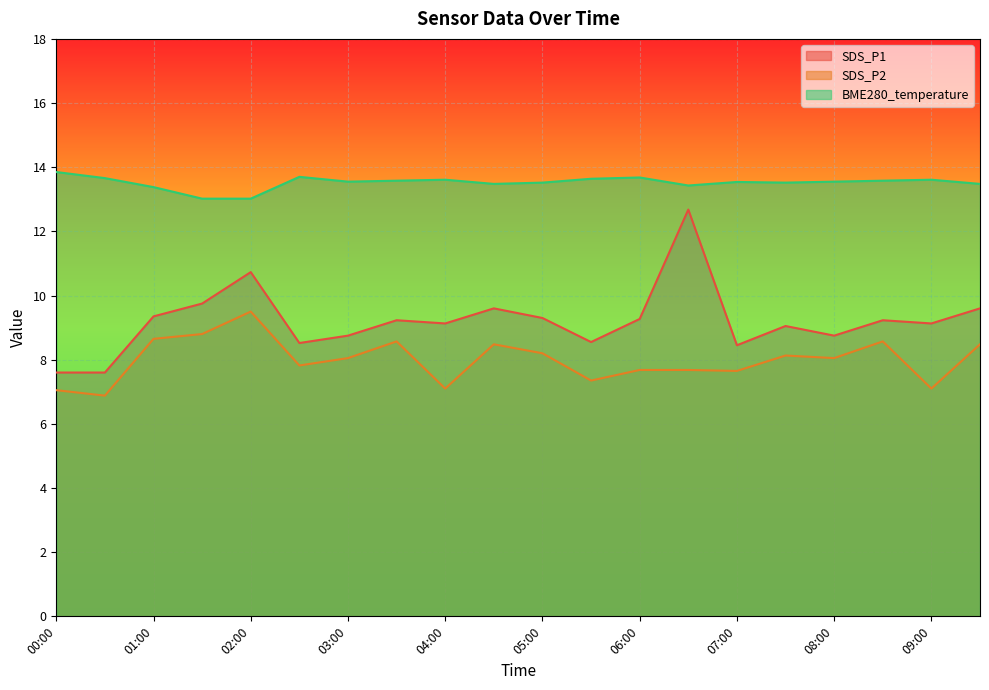

True or false: SDS_P2 has more than 0 points higher than both neighbors.

True